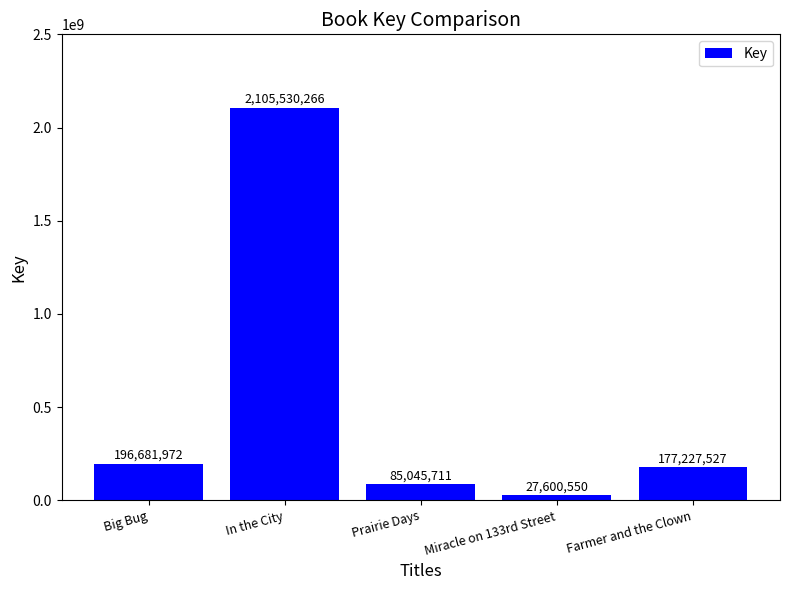

Reading left to right, extract all data points from this chart.

Big Bug=196681972	In the City=2105530266	Prairie Days=85045711	Miracle on 133rd Street=27600550	Farmer and the Clown=177227527